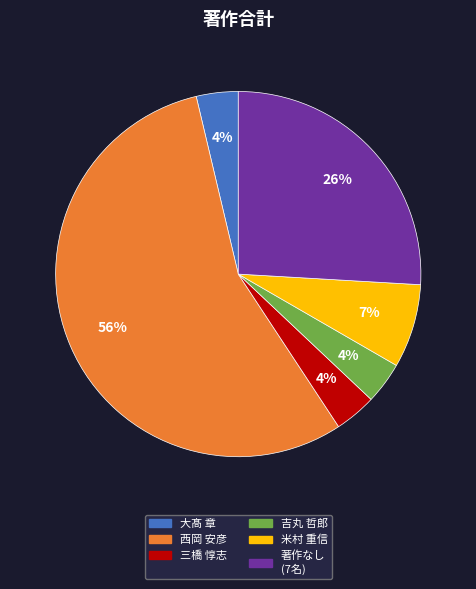

Is there any slice that represents more than half of the pie?

Yes